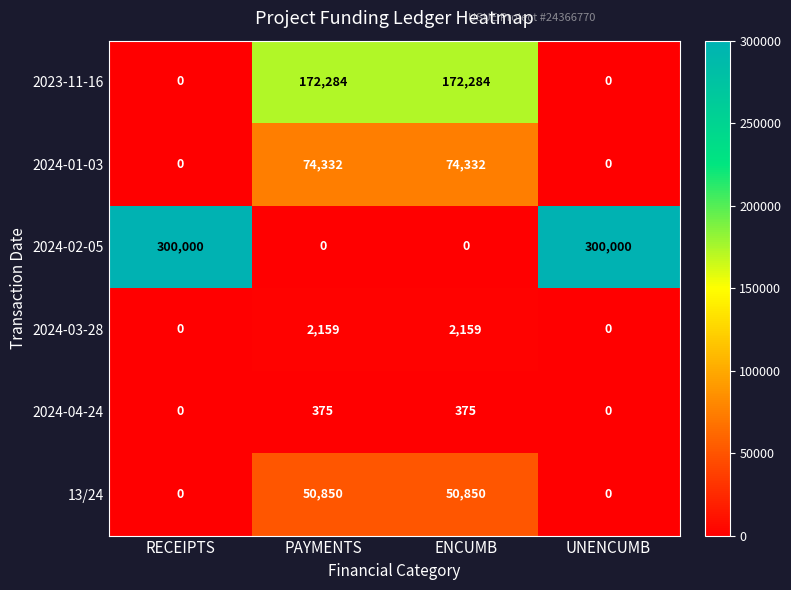

List the series in order of their peak value, highest first.

2024-02-05, 2023-11-16, 2024-01-03, 13/24, 2024-03-28, 2024-04-24